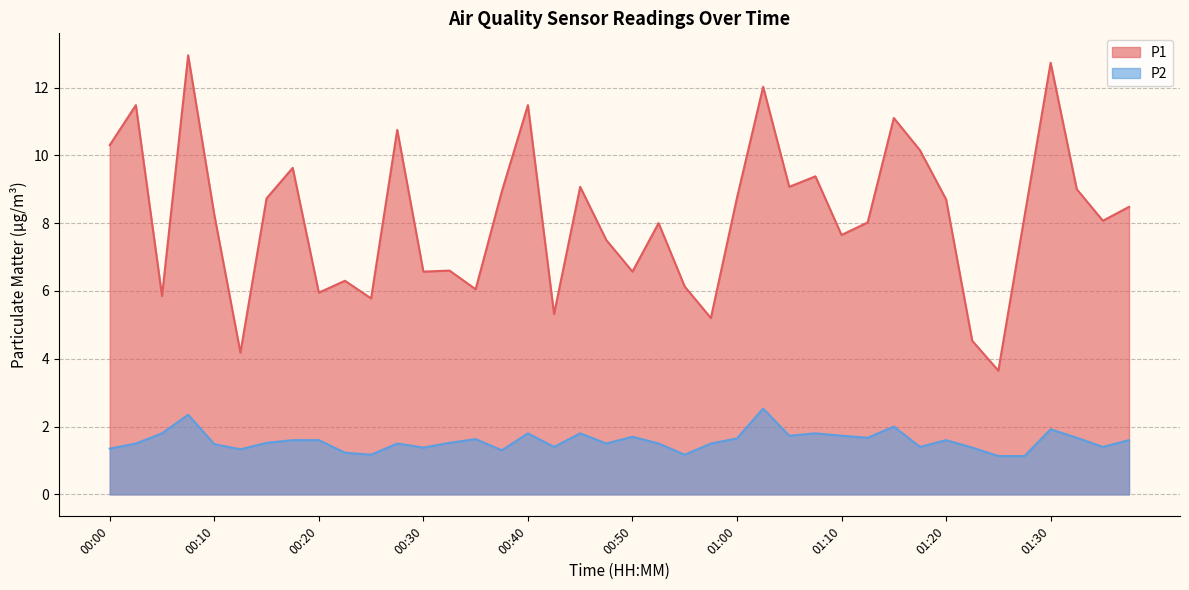

Which category has the highest value in the P2 series?

01:03